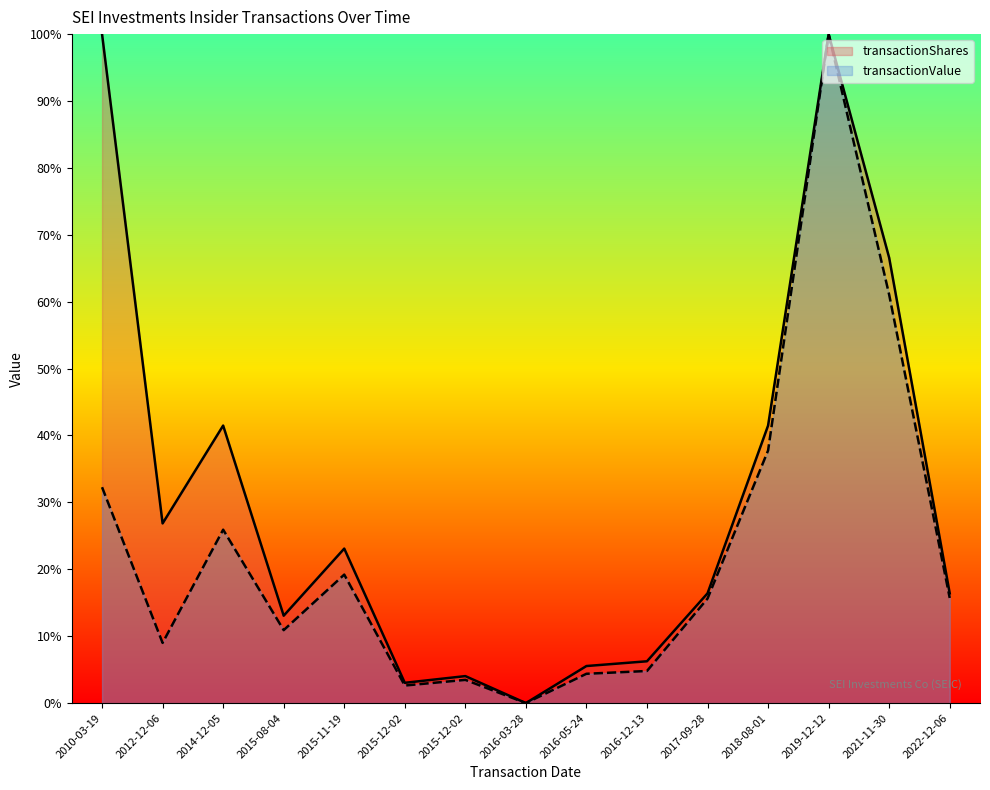

True or false: transactionShares has more than 1 interior local peaks.

True